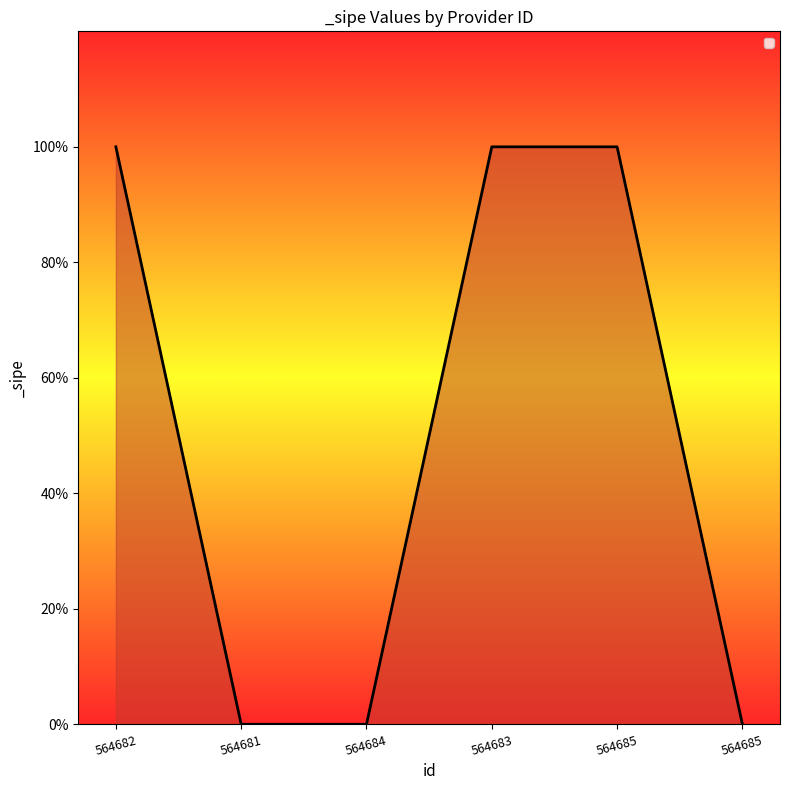

Does the chart display data point markers on the line(s)?

No